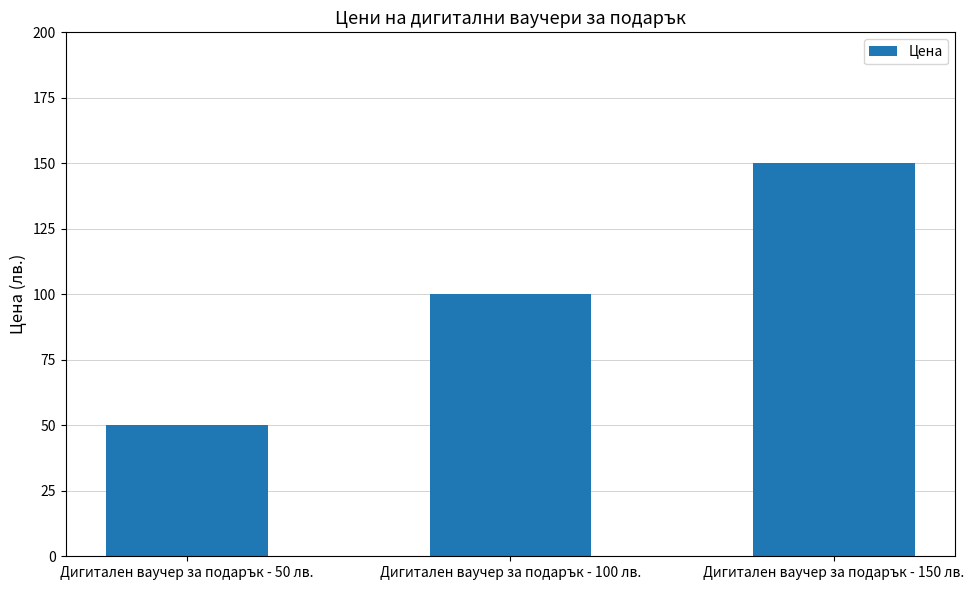

What is the difference between the maximum and minimum values?

100.0